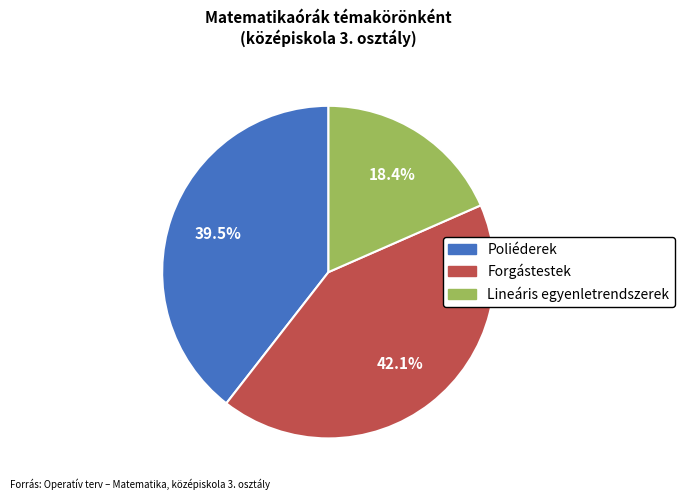

To the nearest percent, what is the average slice percentage?

33%